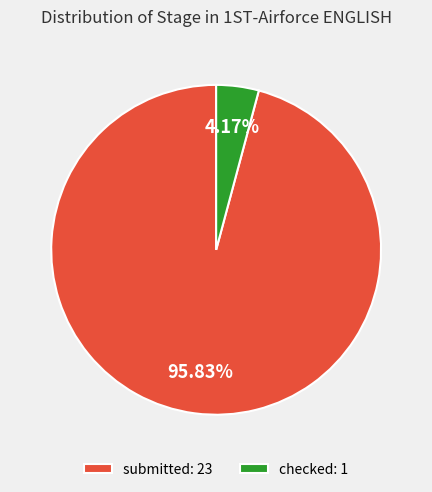

Is it true that submitted is 91% of the pie?

False